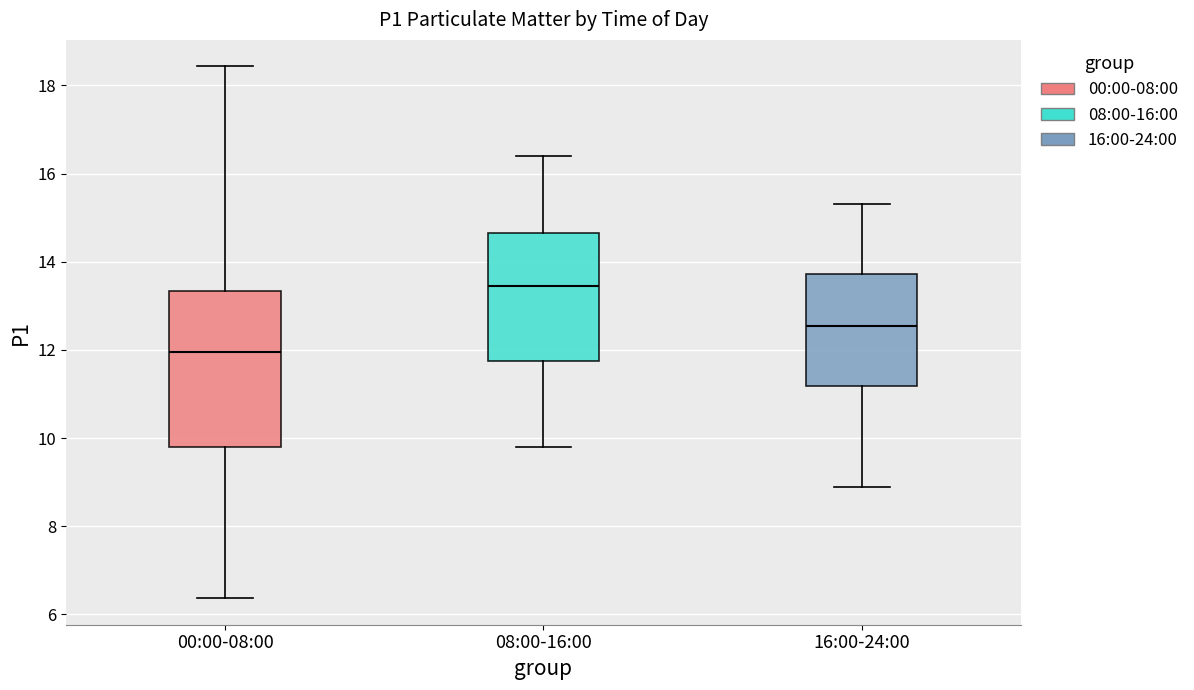

Comparing the boxes themselves (not the whiskers), which one is the tallest?

00:00-08:00